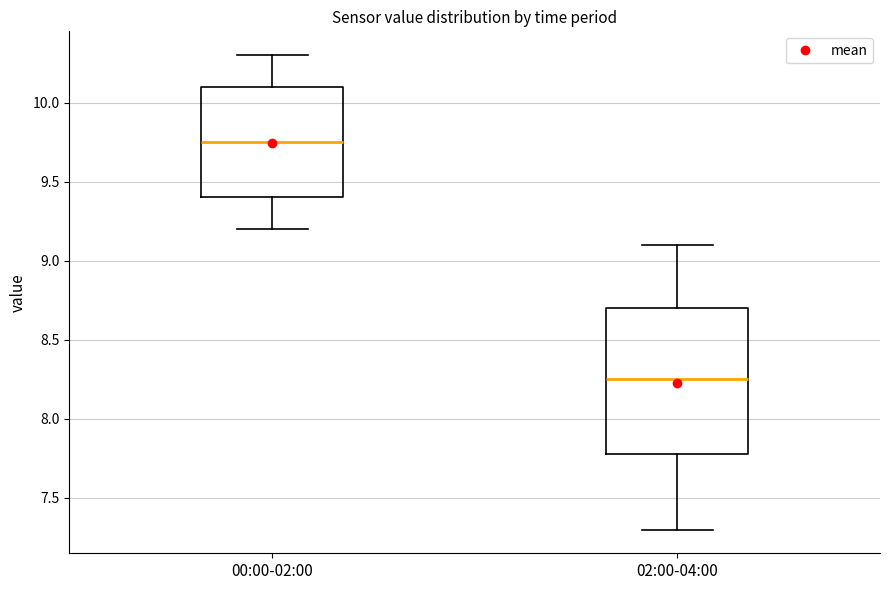

Where is the lower edge of the box for 00:00-02:00 on the y-axis? The values are not printed on the chart, so give them approximately, as read against the axis.

9.40